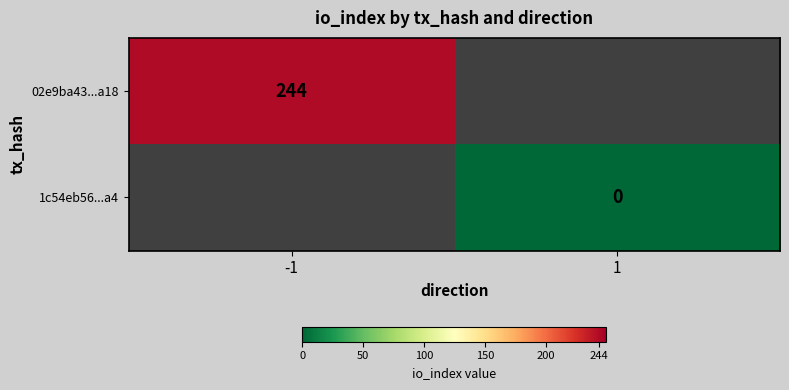

The value of 02e9ba43...a18 at -1 is 244. True or false?

True